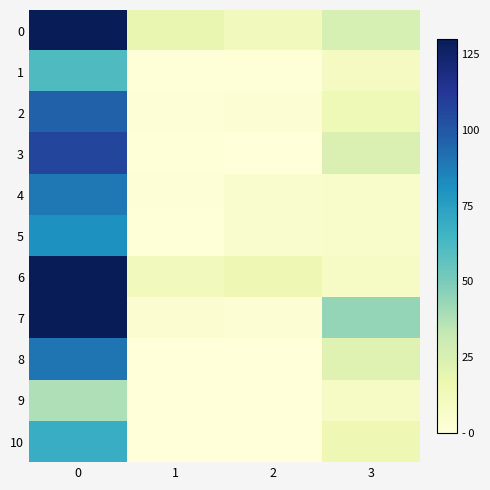

Rank the series by their maximum value, from highest to lowest.

0, 6, 7, 3, 2, 8, 4, 5, 10, 1, 9